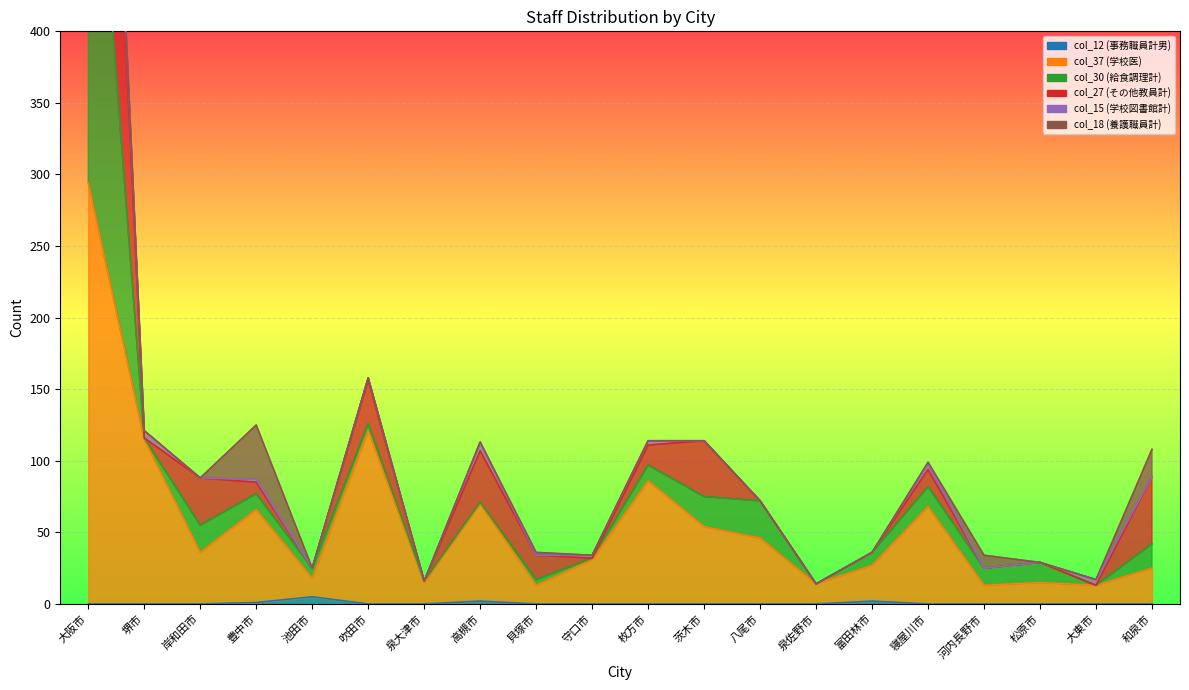

What is the label of the 16th point from the right?

池田市